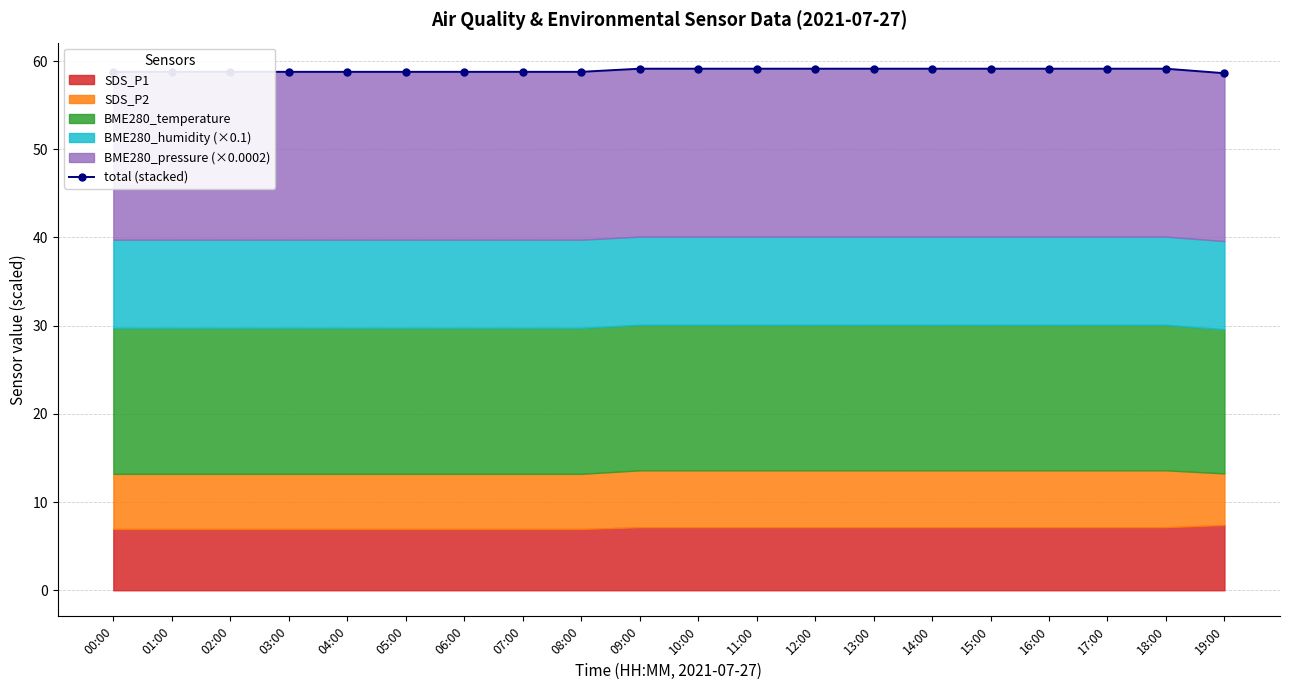

What is the difference between the second highest and minimum values?

0.5